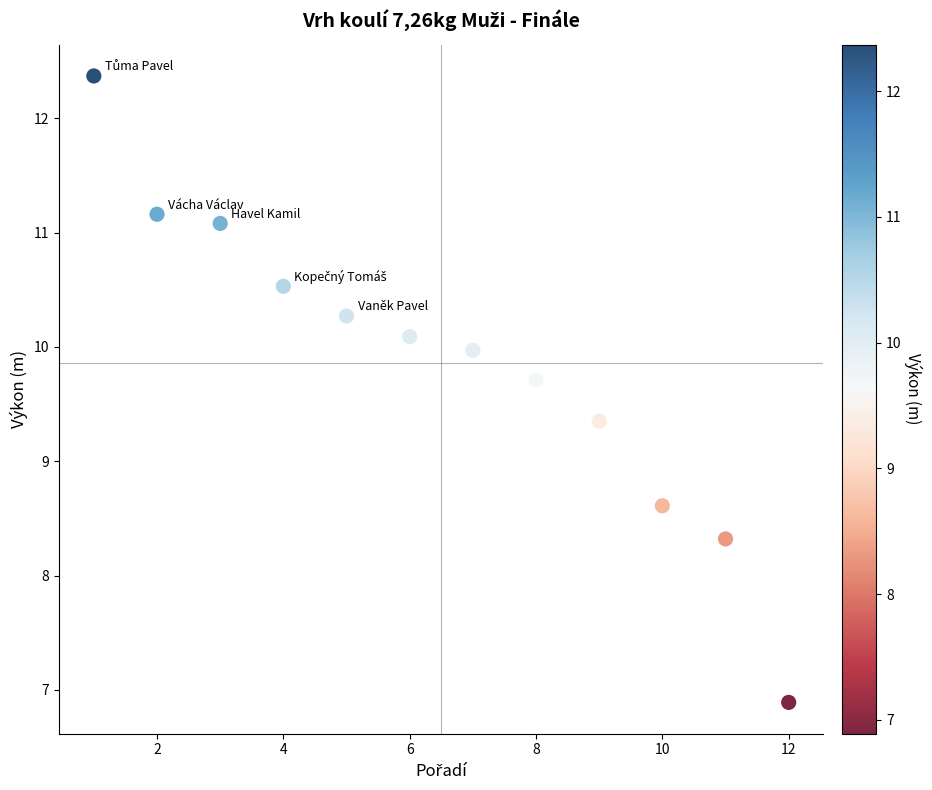

What is the average X value?

6.5